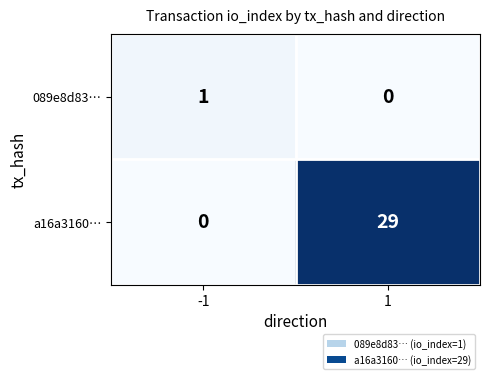

The value of a16a3160… at -1 is 0. True or false?

True